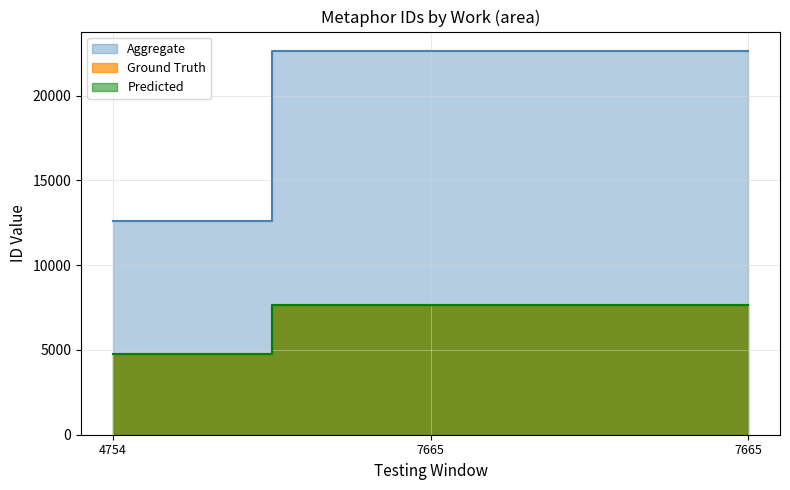

Reading left to right, extract all data points from this chart.

Aggregate: 4754=12583	7665=22641	7665=22645
Ground Truth: 4754=4754	7665=7665	7665=7665
Predicted: 4754=4754	7665=7665	7665=7665